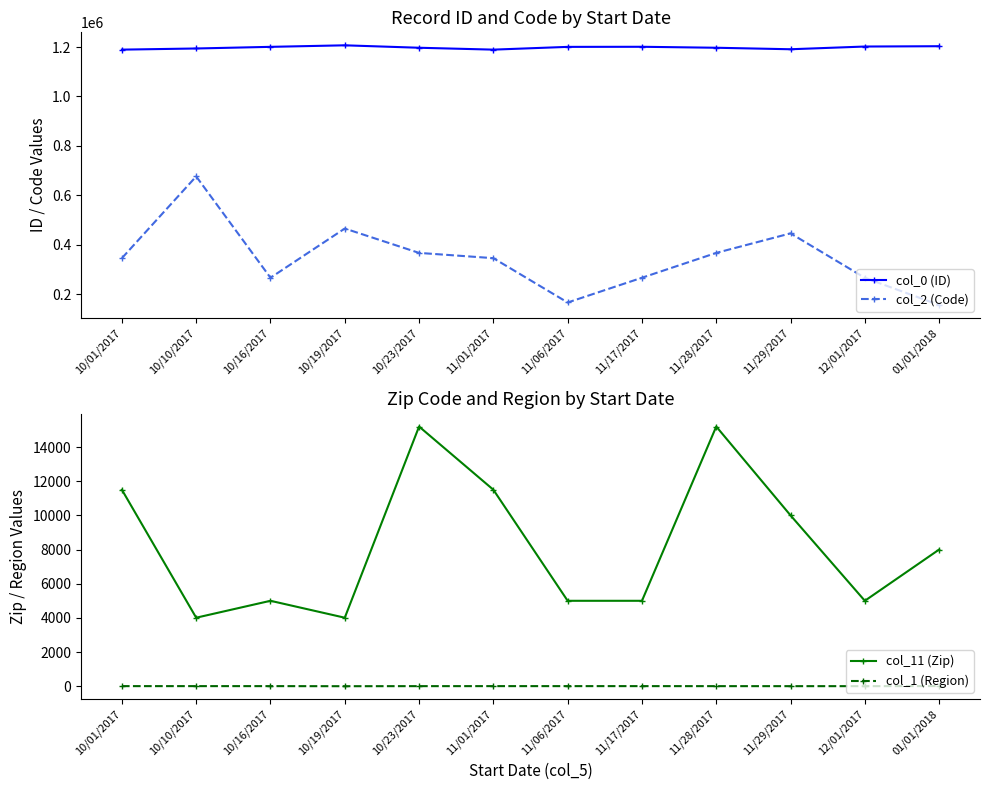

Rank the series at 10/10/2017 from highest to lowest value.

col_0 (ID), col_2 (Code), col_11 (Zip), col_1 (Region)